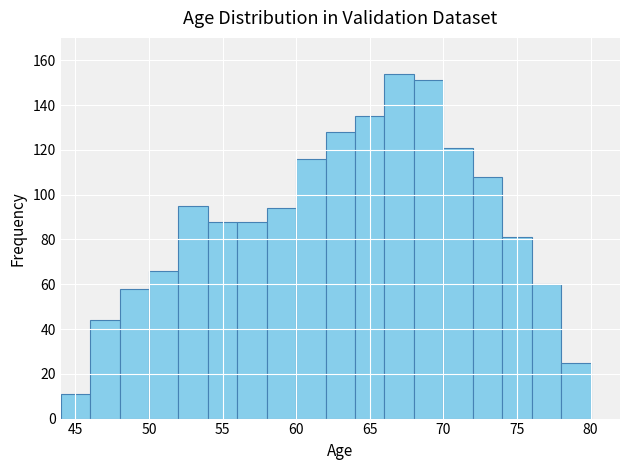

Reading left to right, list every bar in this chart as the range it spans on the x-axis followed by its height. The values are not printed on the chart, so give them approximately, as read against the axis.

44 to 46: 12
46 to 48: 44
48 to 50: 58
50 to 52: 66
52 to 54: 96
54 to 56: 88
56 to 58: 88
58 to 60: 94
60 to 62: 116
62 to 64: 128
64 to 66: 136
66 to 68: 154
68 to 70: 152
70 to 72: 122
72 to 74: 108
74 to 76: 82
76 to 78: 60
78 to 80: 26